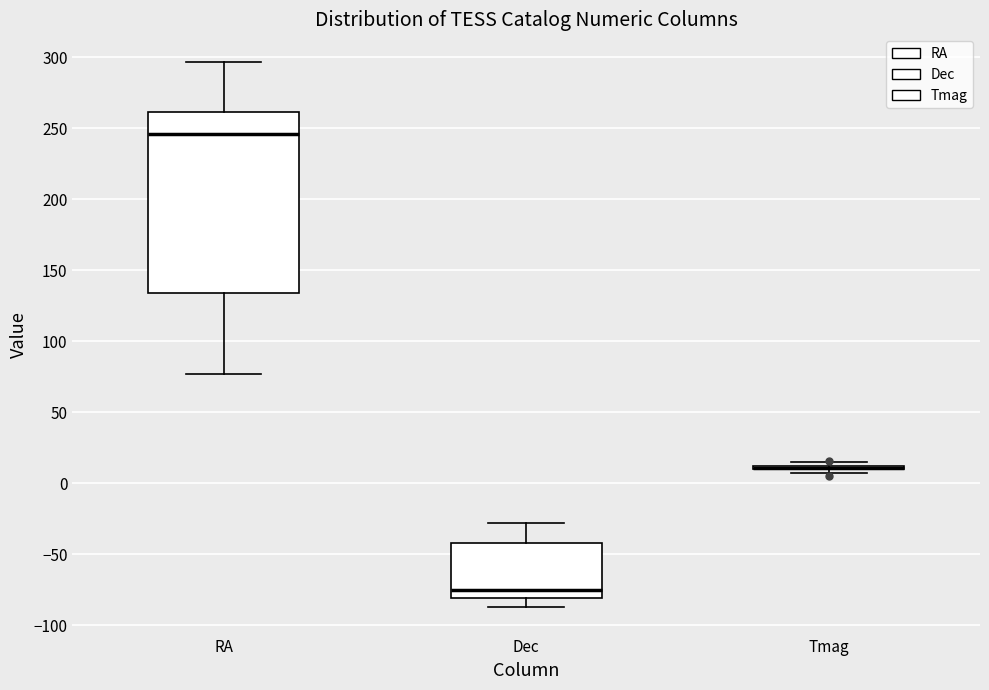

Reading left to right, transcribe this box plot: for each box, give where its median line is, the range the box spans, and where its two whiskers end, as read against the y-axis. The values are not printed on the chart, so give them approximately, as read against the axis.

RA: median 245, box 135 to 260, whiskers 75 to 295
Dec: median -75, box -80 to -40, whiskers -85 to -30
Tmag: box collapsed to a line at 10, whiskers 10 to 15